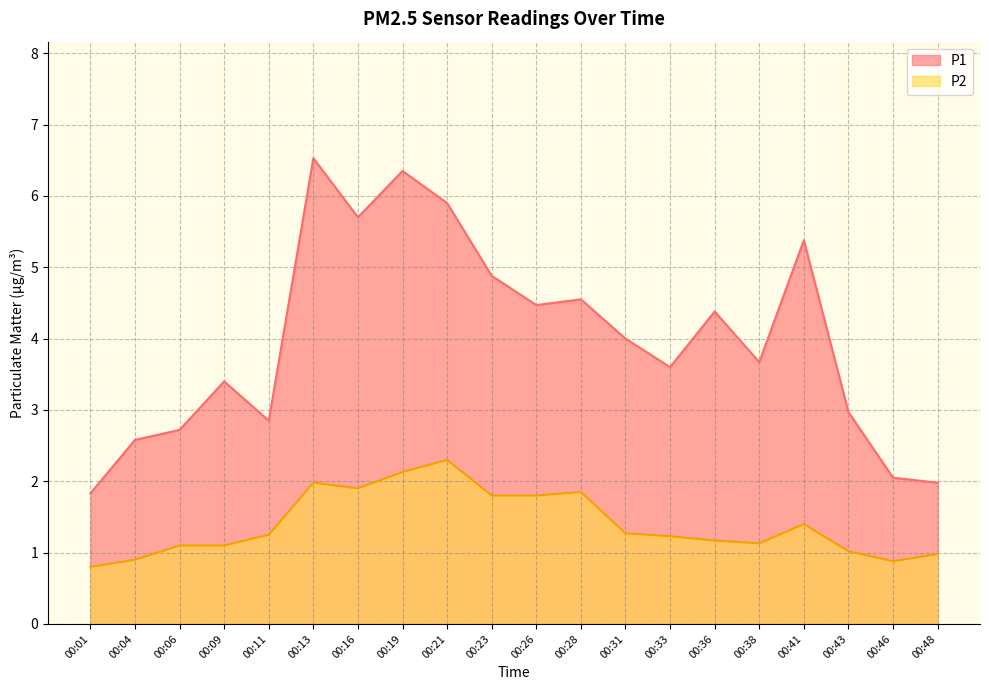

The P1 series shows 3.1 at 00:46. True or false?

False